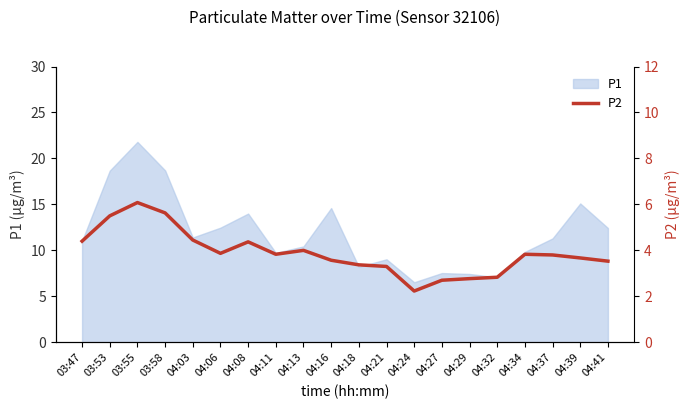

The P1 series shows 5.8 at 04:37. True or false?

False